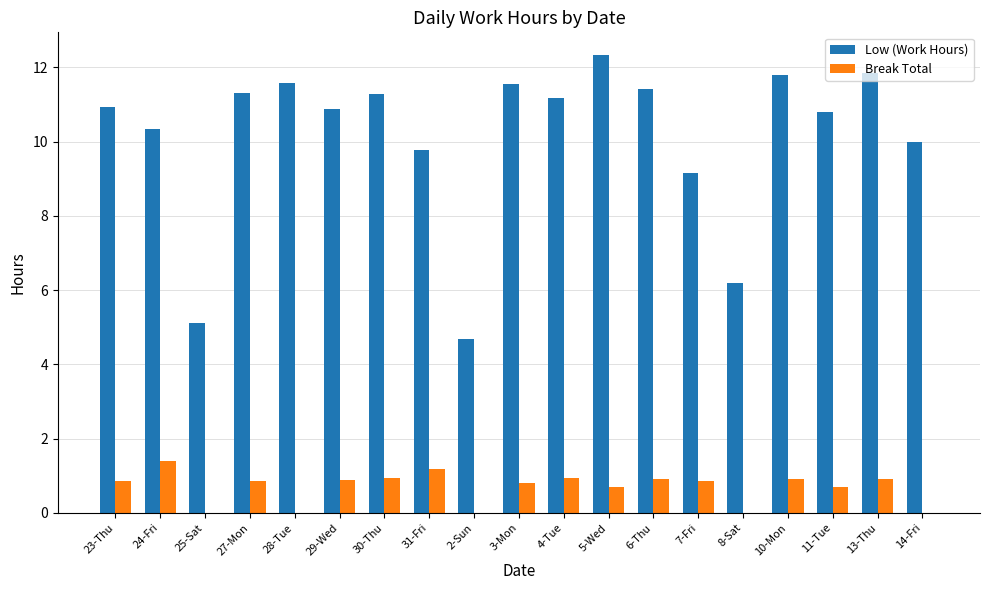

What is the total value across all series at 30-Thu?

12.2